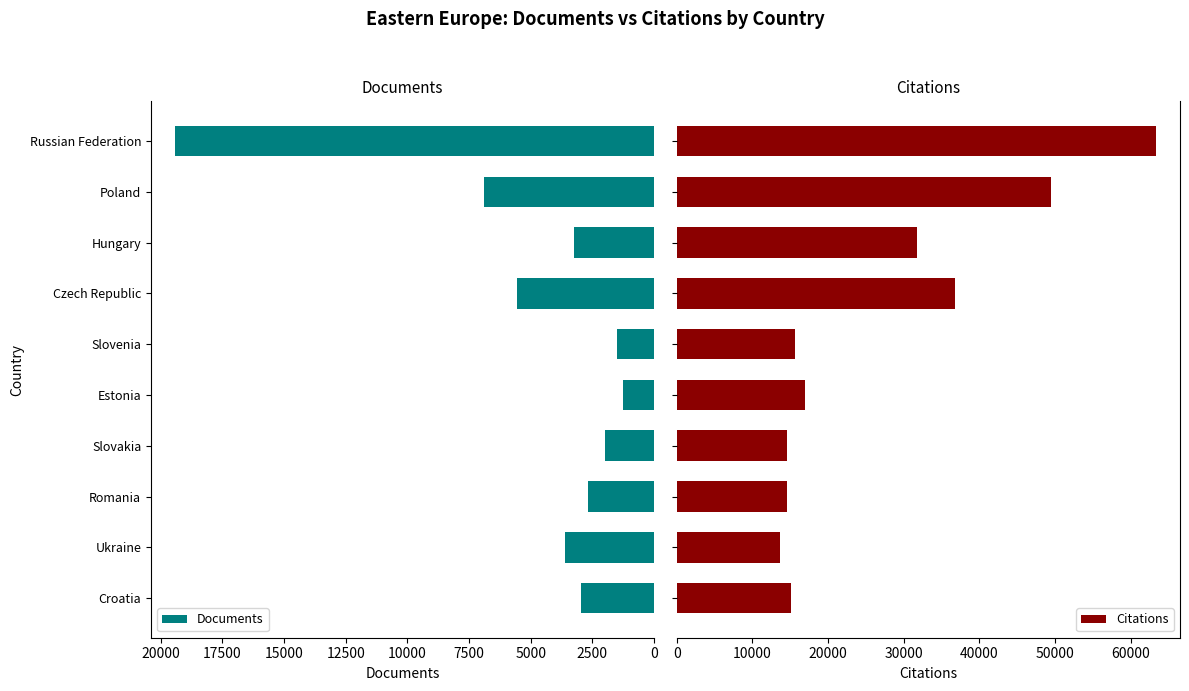

What is the average value of the Documents series?

4916